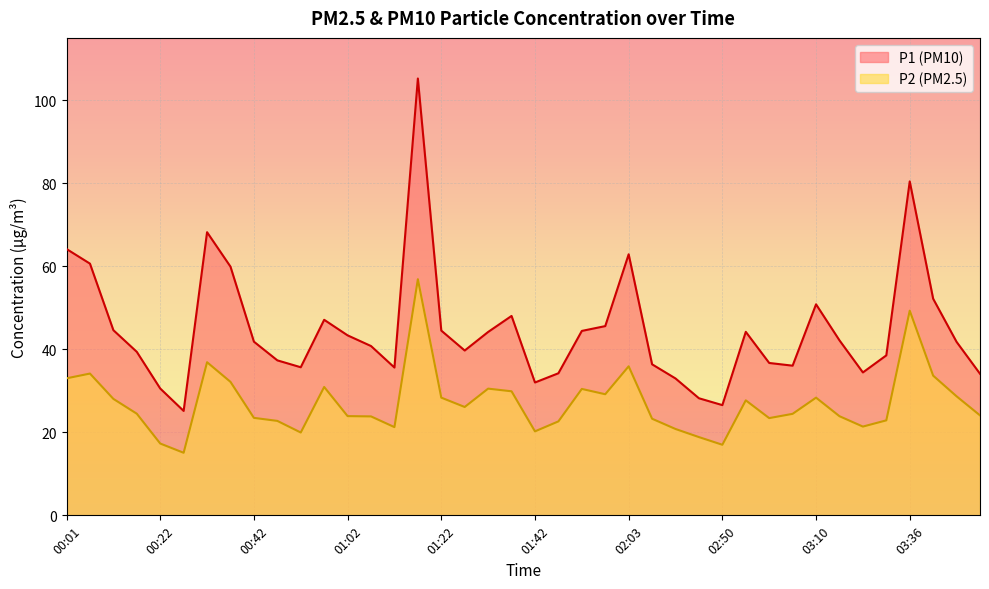

Between 00:27 and 02:45, which series saw the biggest shift?

P2